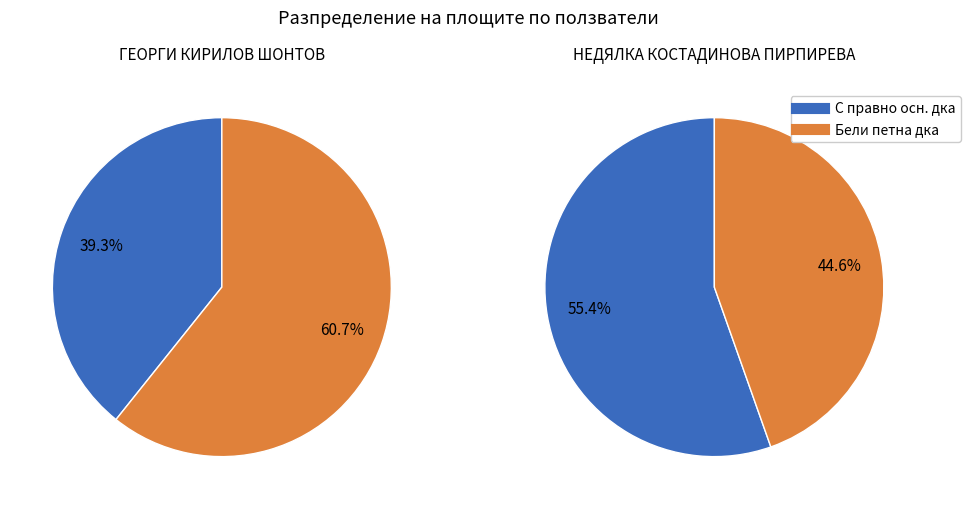

The НЕДЯЛКА КОСТАДИНОВА ПИРПИРЕВА slice represents 62% of the pie. True or false?

False